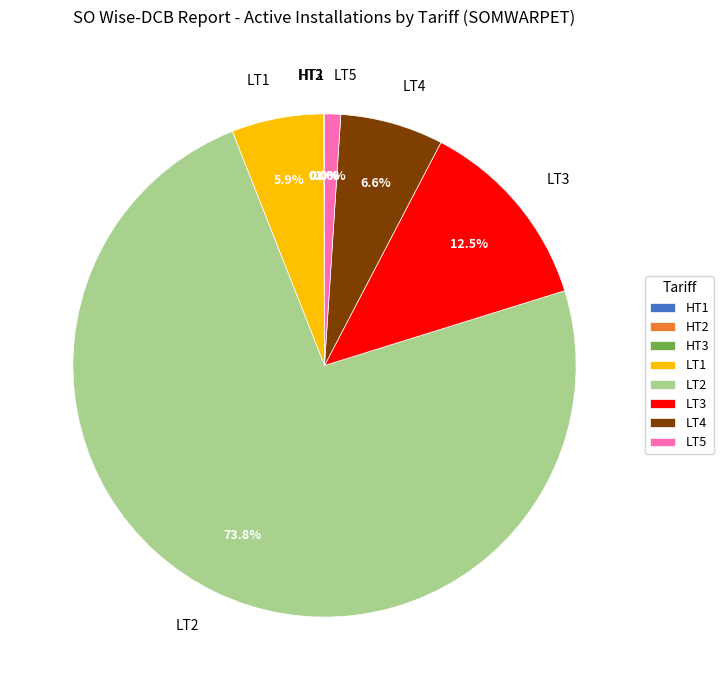

Approximately how many times larger is the value at LT2 compared to LT3?

5.9